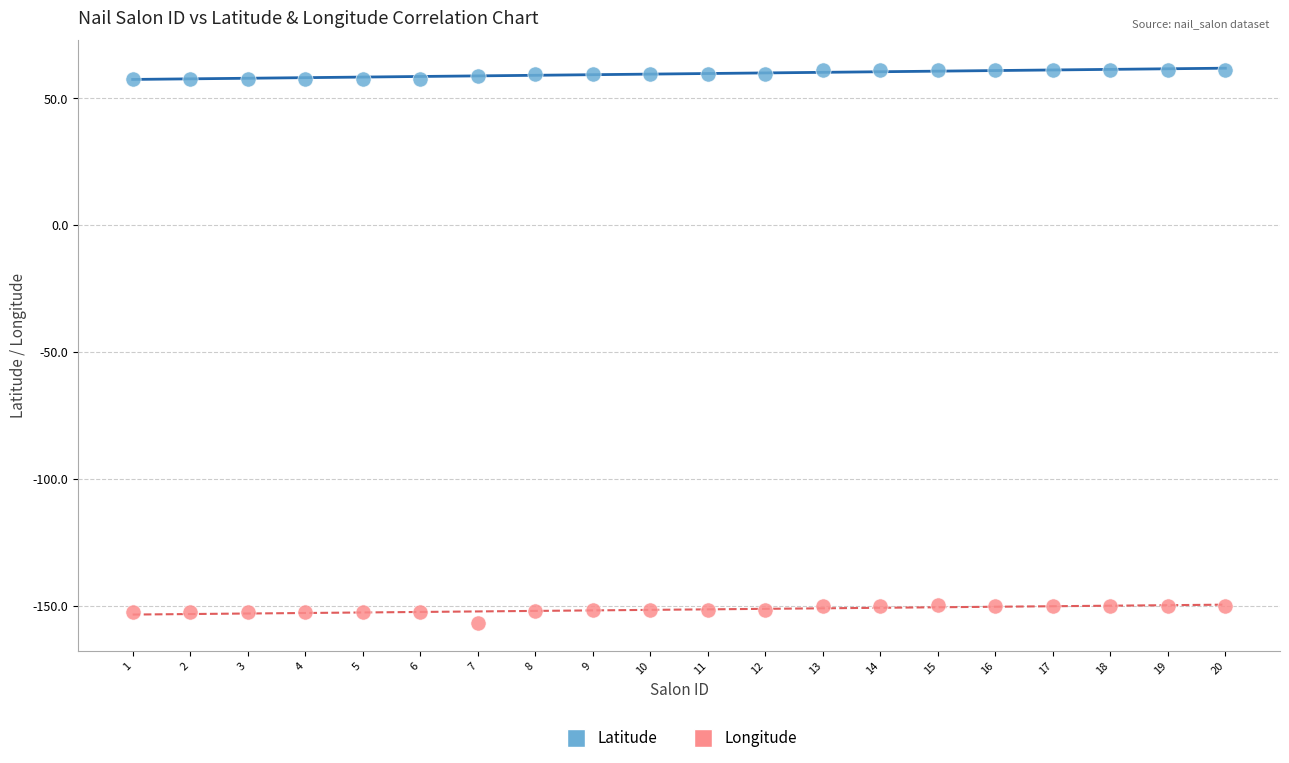

Across all data points, what is the range of X values (max minus min)?

19.0